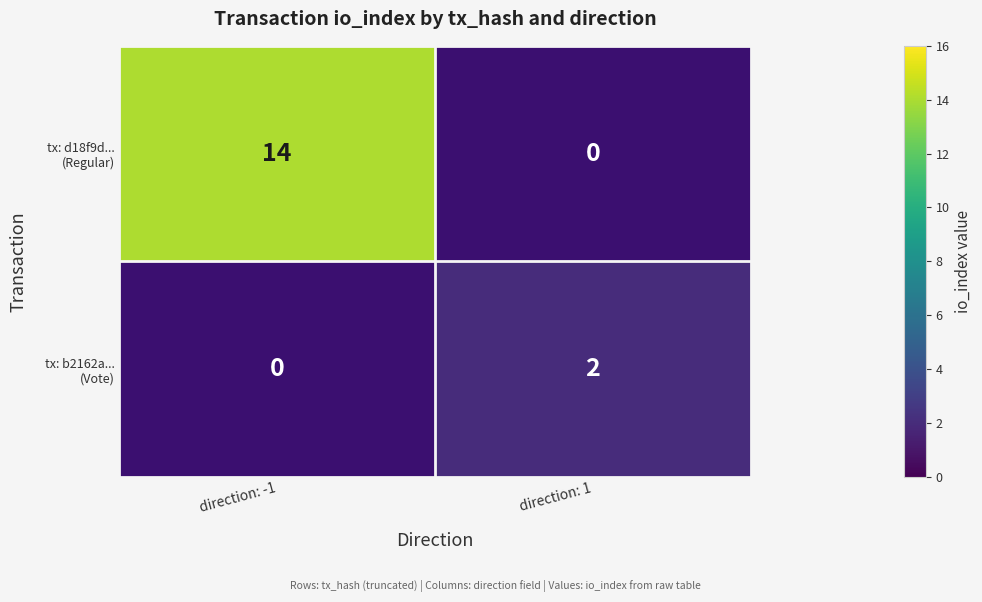

Which series has the largest range (max minus min)?

tx: d18f9d... (Regular)